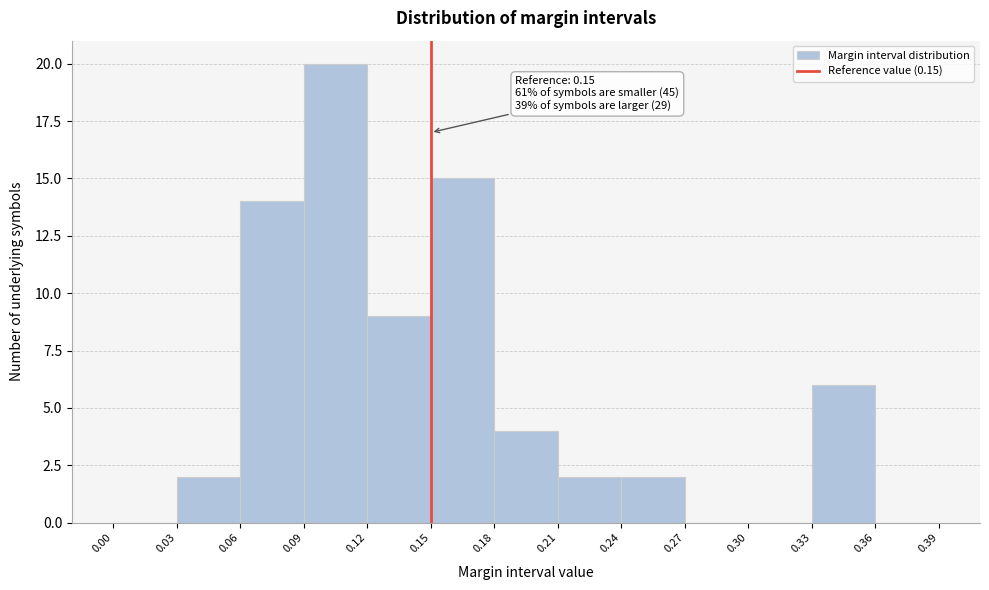

Which range on the x-axis has the tallest bar?

0.09 to 0.12